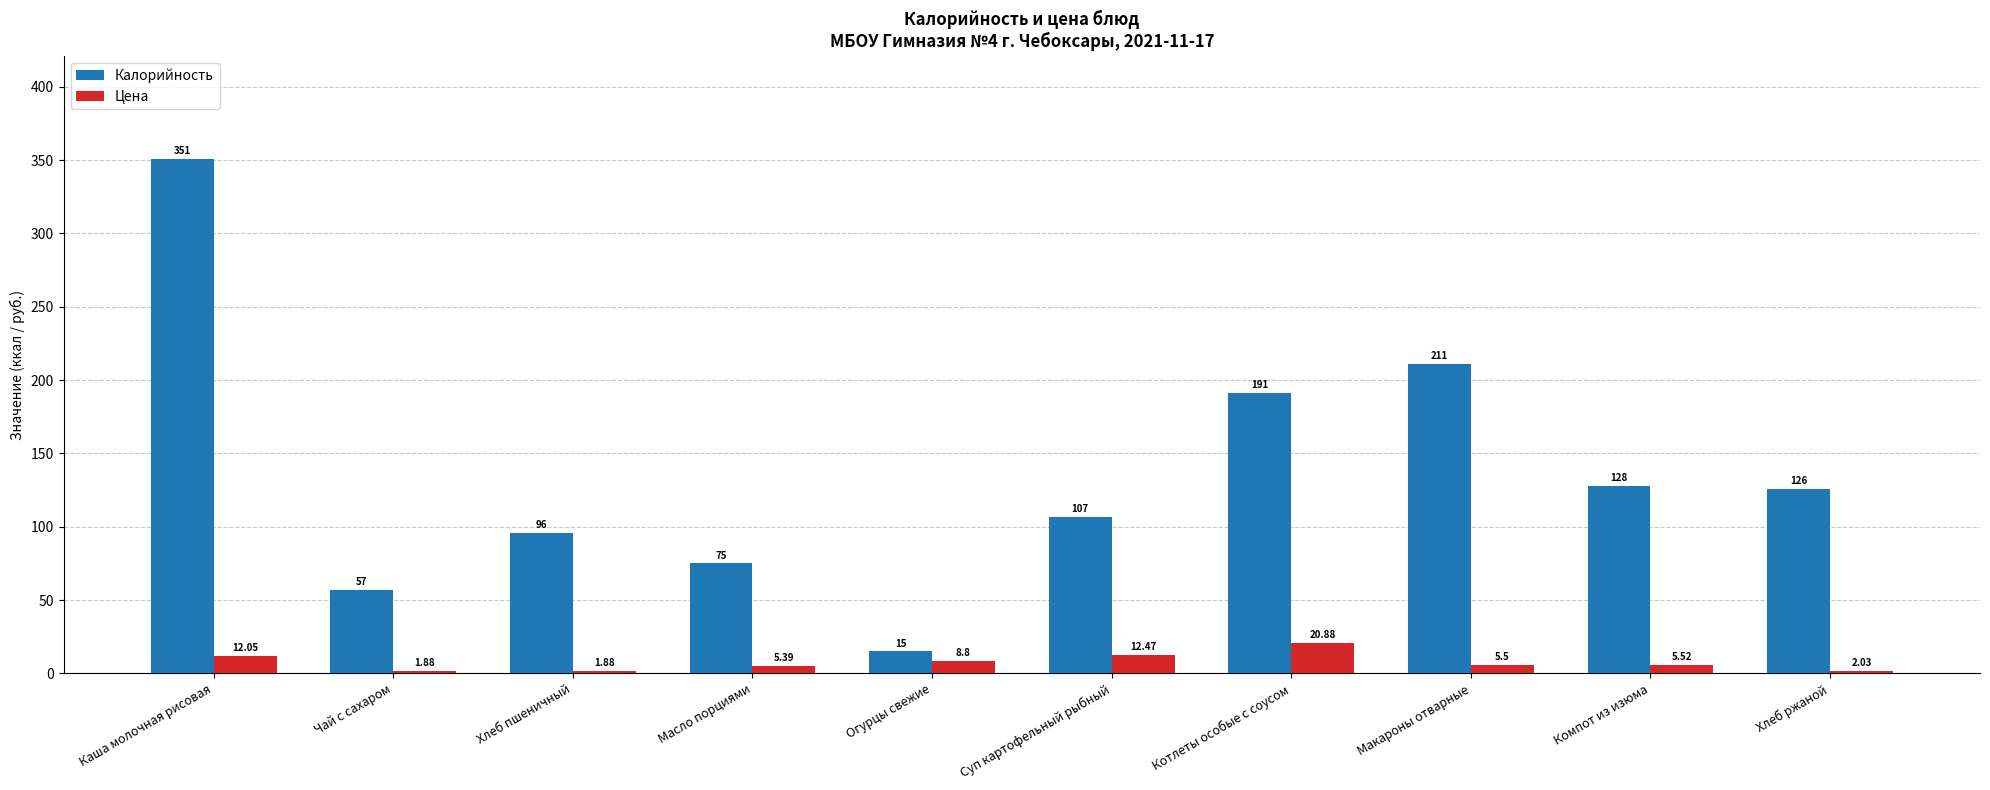

Rank the series at Огурцы свежие from lowest to highest value.

Цена, Калорийность